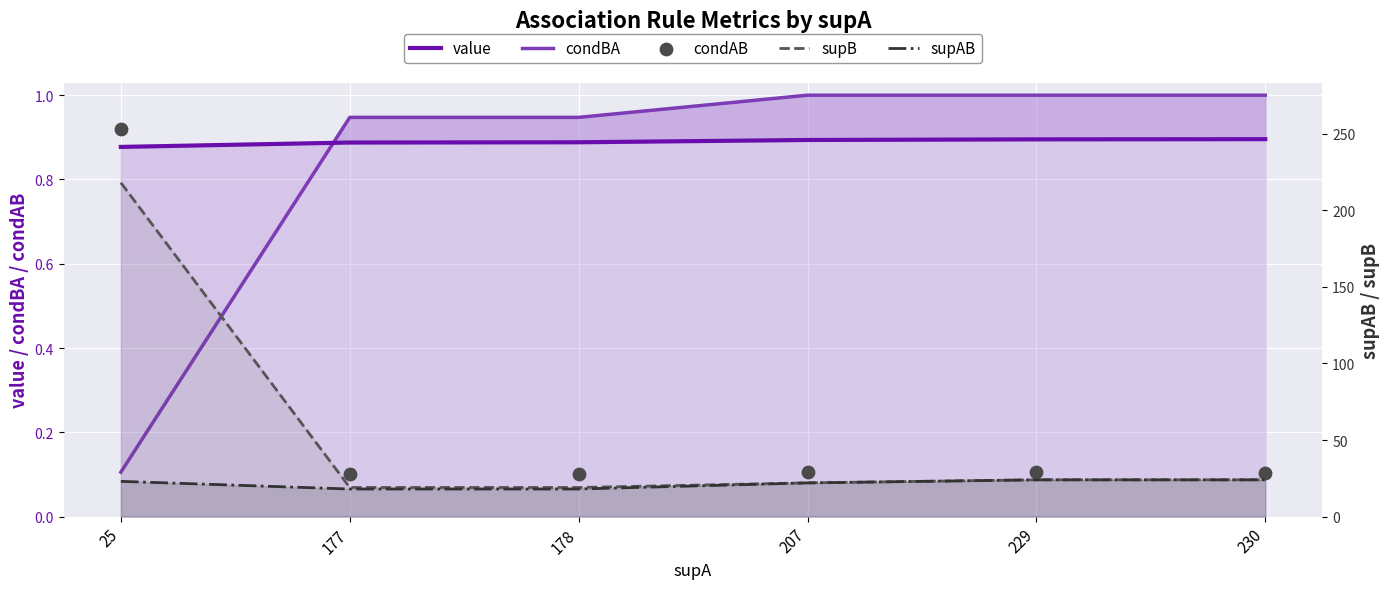

What are all the series names shown in the legend?

value, condBA, condAB, supB, supAB